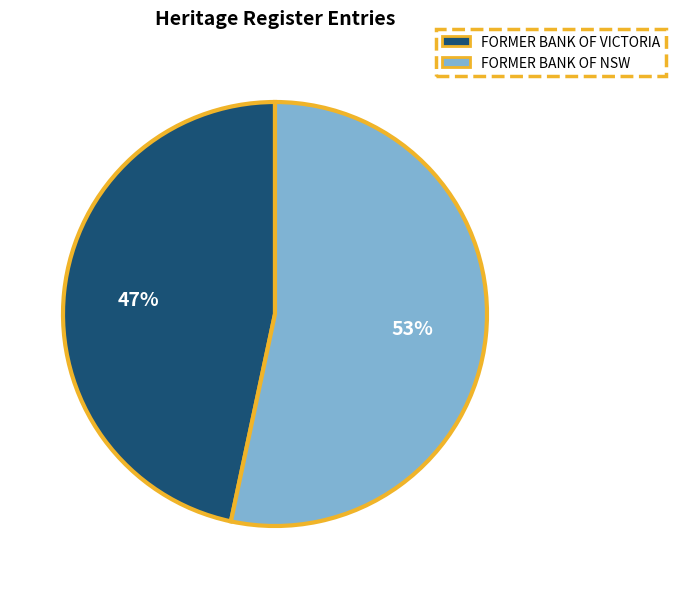

Between FORMER BANK OF VICTORIA and FORMER BANK OF NSW, which is larger?

FORMER BANK OF NSW